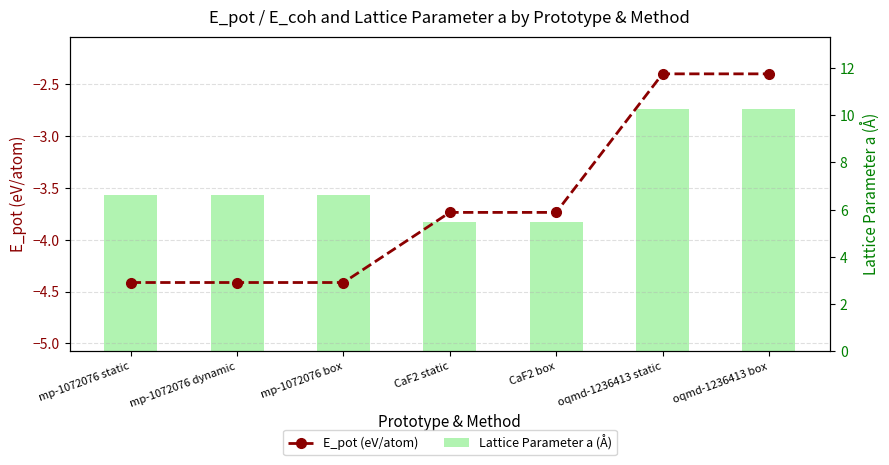

What are all the series names shown in the legend?

E_pot (eV/atom), Lattice Parameter a (Å)